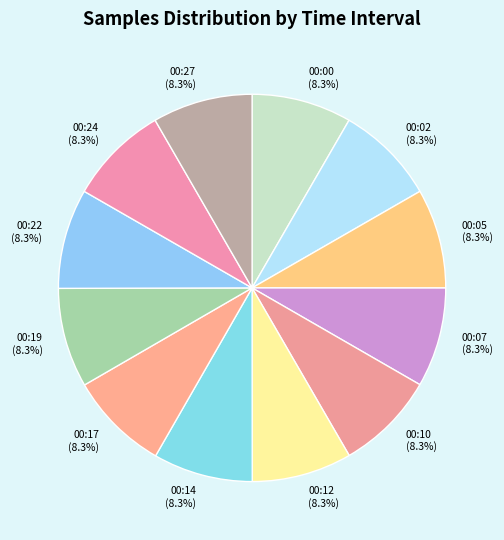

Is 00:12 the majority of the pie?

No